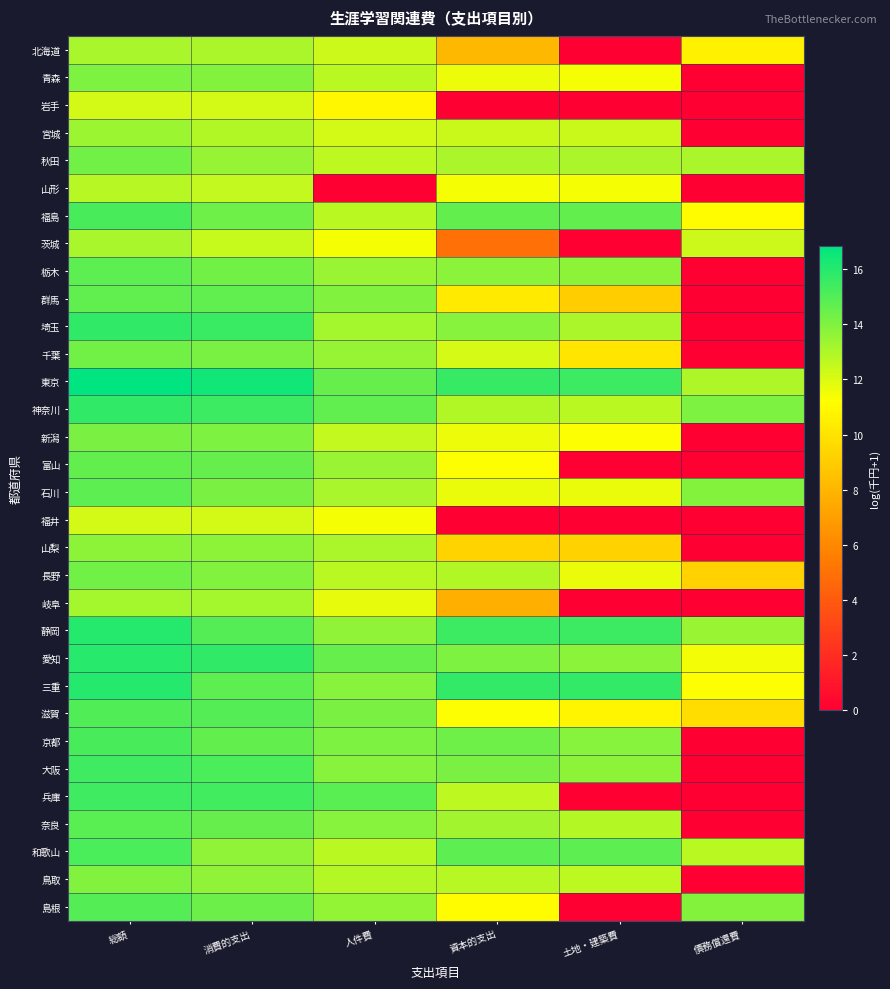

What is the total value across all series at 債務償還費?

169.9